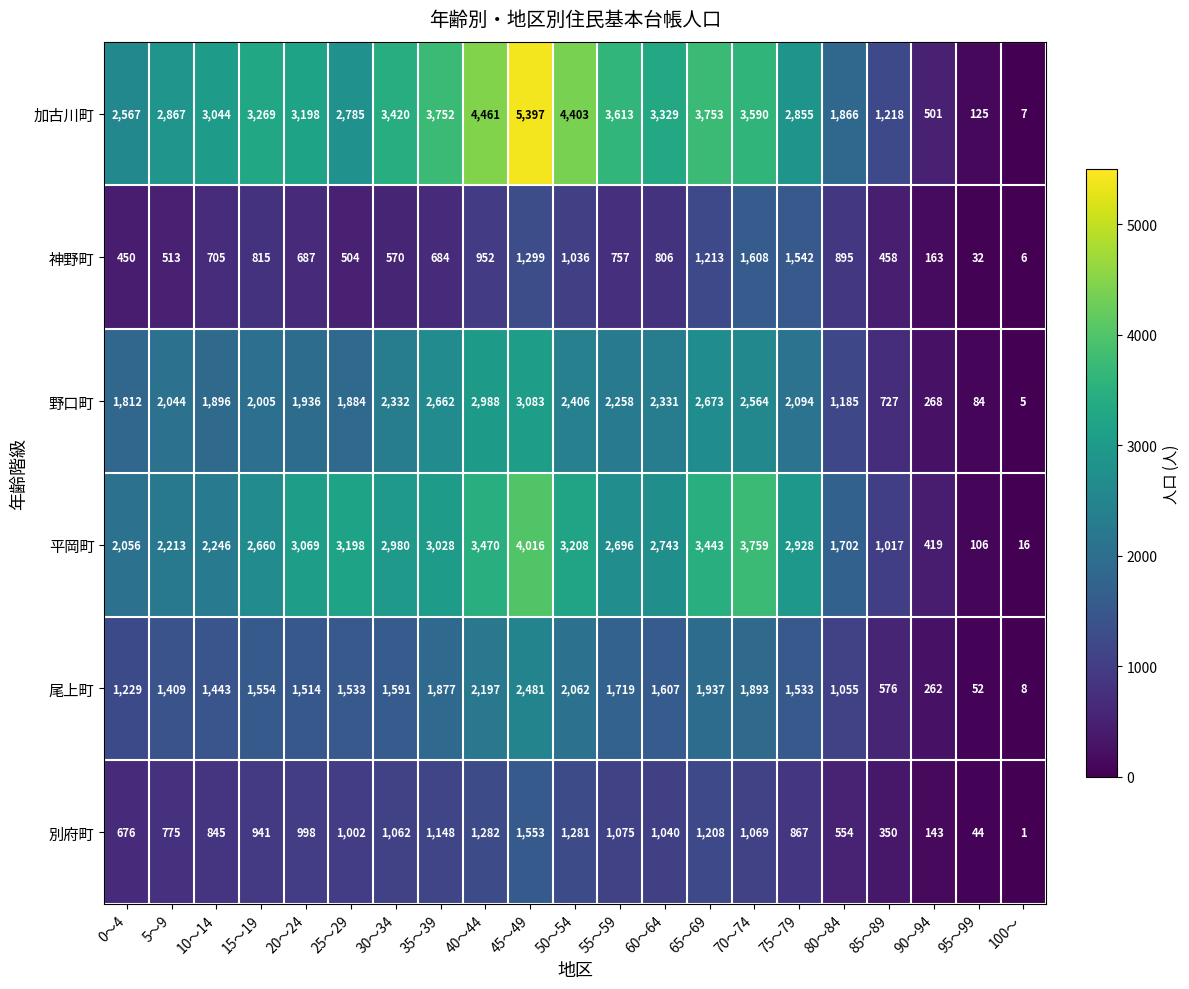

At which label is 野口町 closest to 1544?

0～4